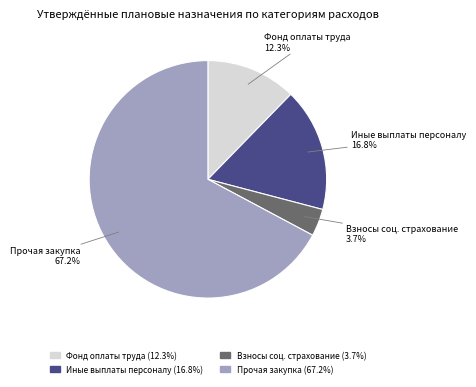

Between Взносы соц. страхование and Иные выплаты персоналу, which is larger?

Иные выплаты персоналу